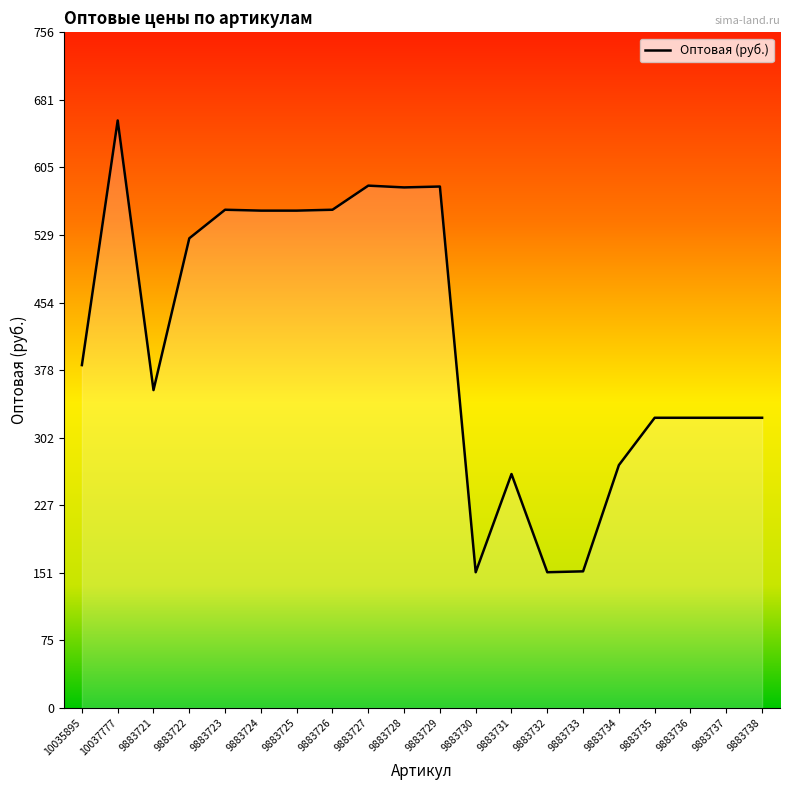

How many points are higher than both their immediate neighbors (excluding endpoints)?

5